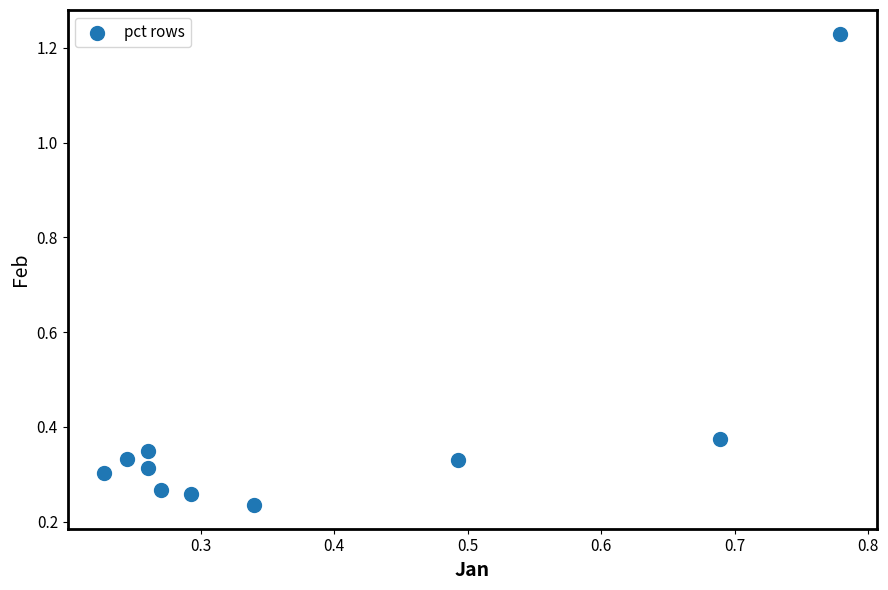

What is the range of Y values (max minus min)?

1.0